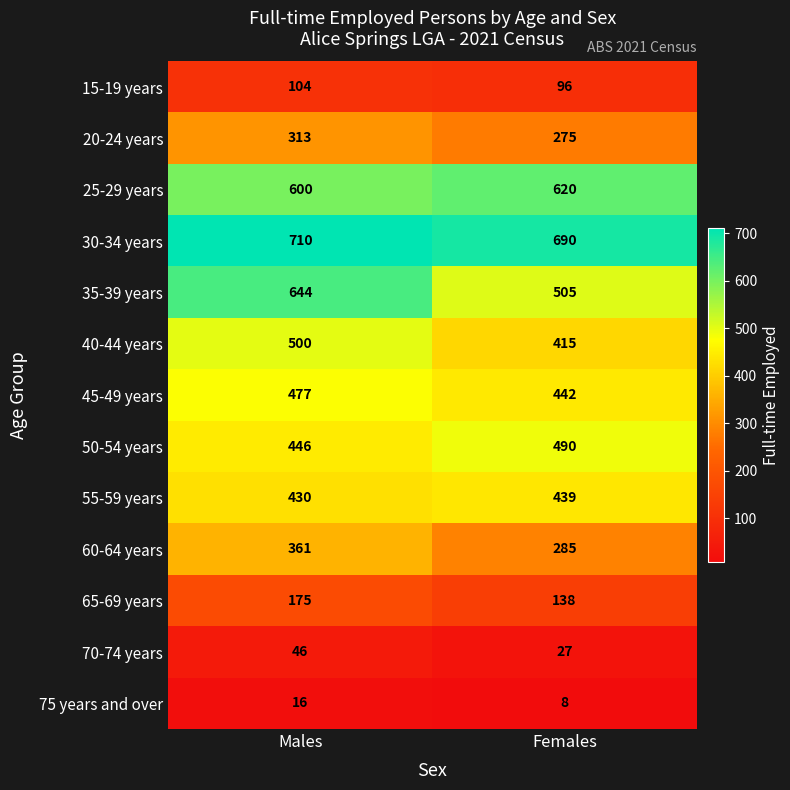

True or false: 40-44 years has a value of 500 at Males.

True